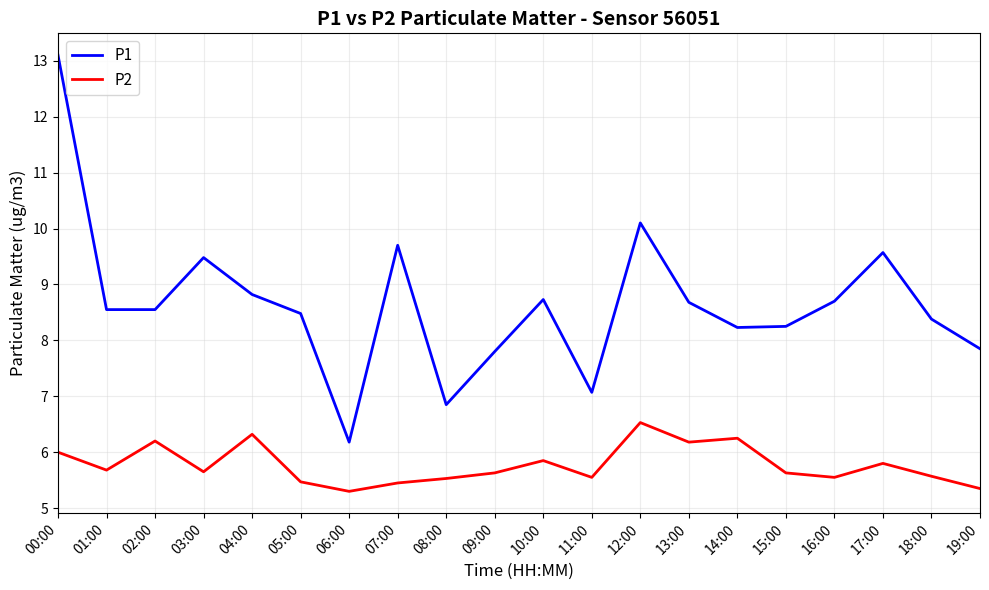

True or false: P2 and P1 intersect in this chart.

False